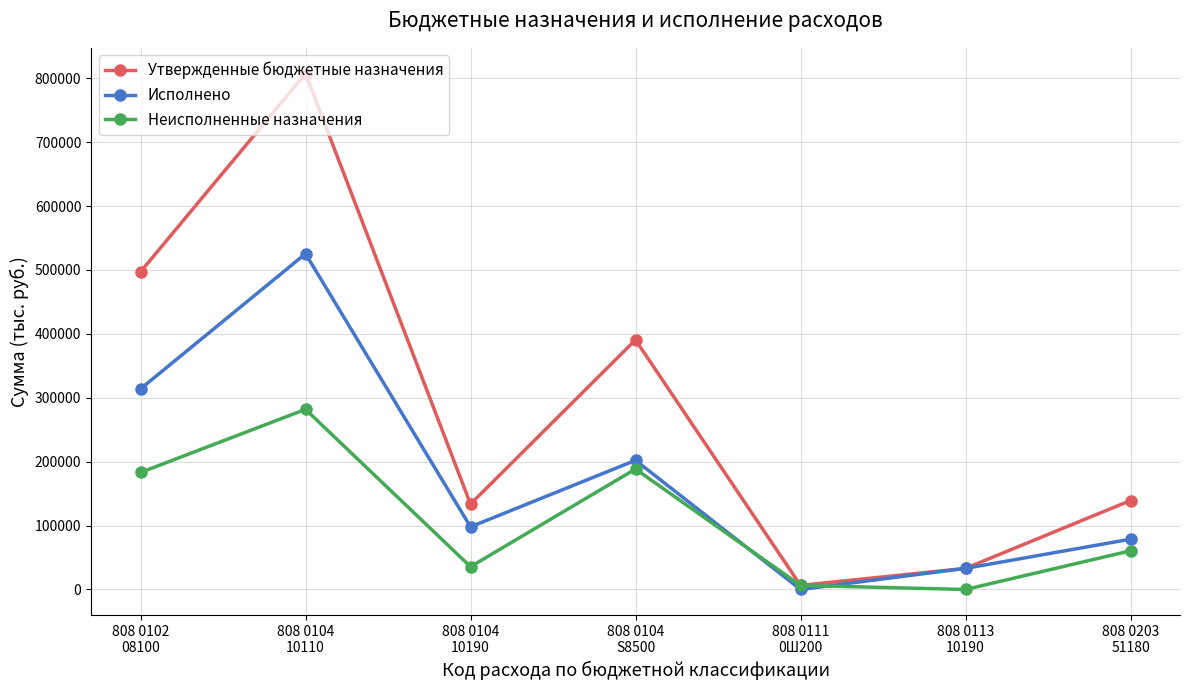

What is the approximate value of Неисполненные назначения at 808 0104
10110?

281838.6